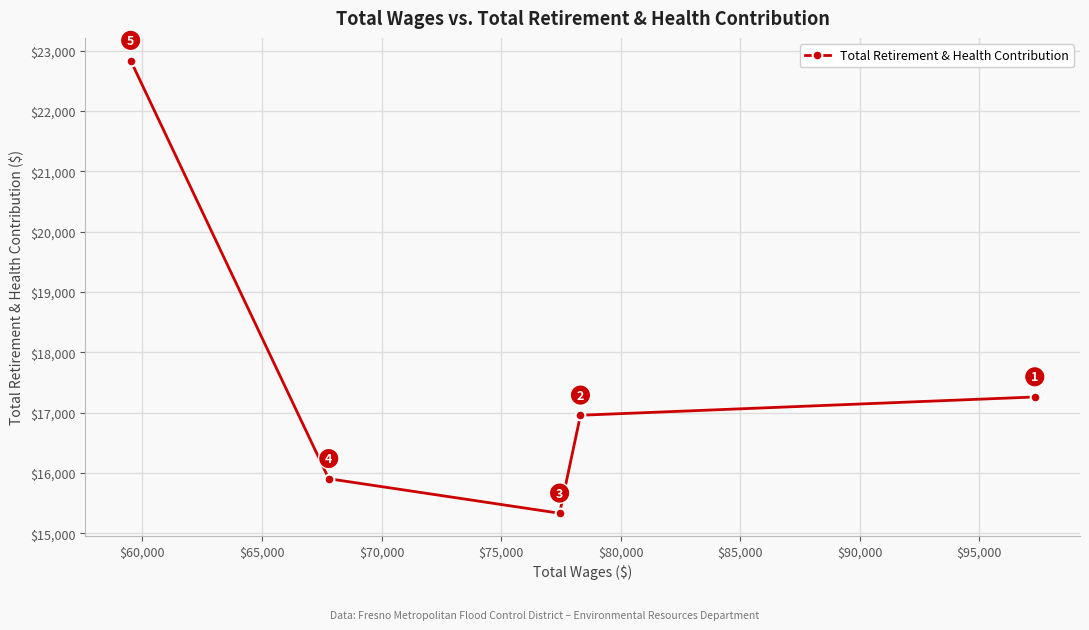

What is the maximum value shown in the chart?

22838